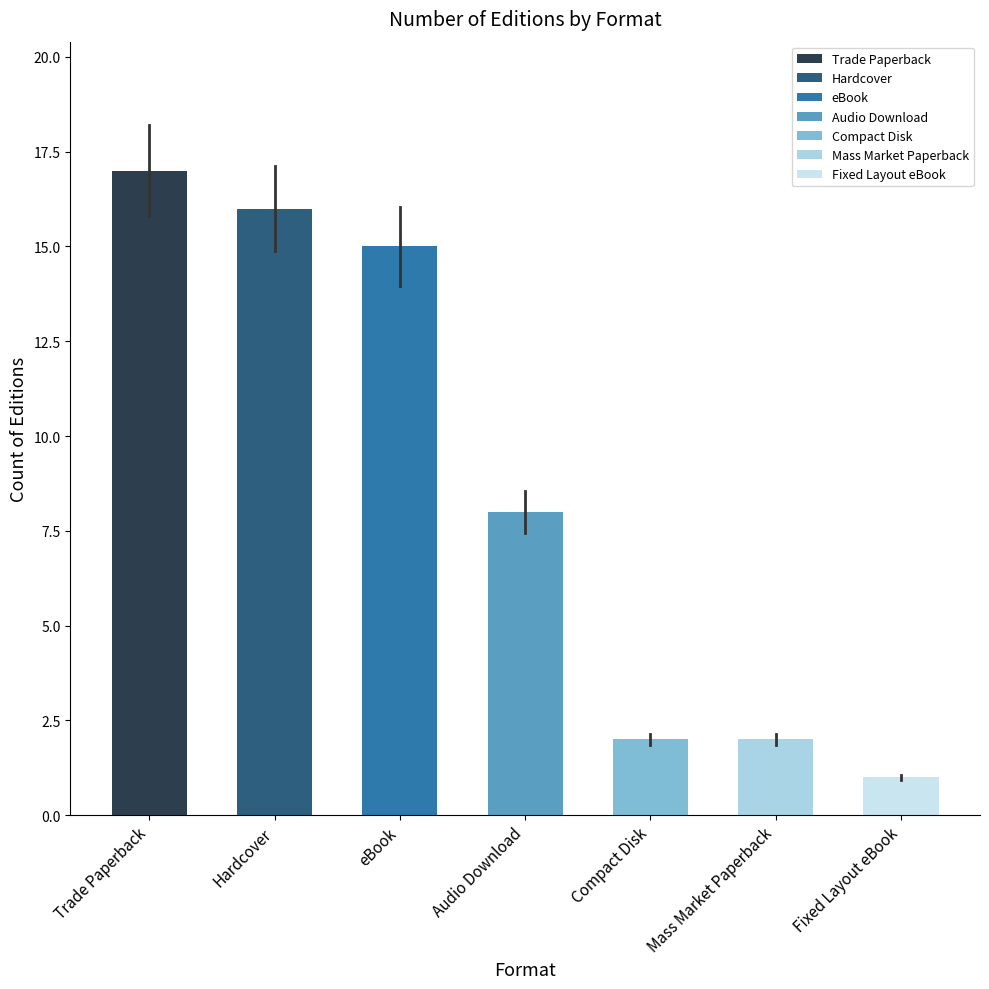

At which label does the data first exceed 8?

Trade Paperback